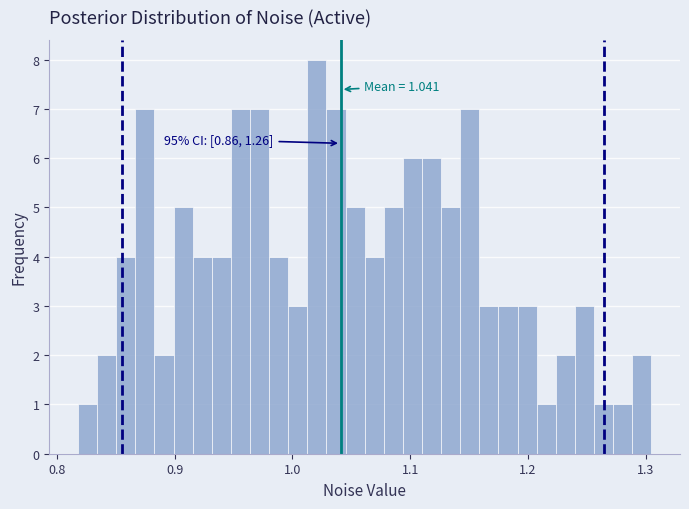

Around what value on the x-axis is the tallest bar? Give the approximate position of its centre, as read against the axis.

1.02